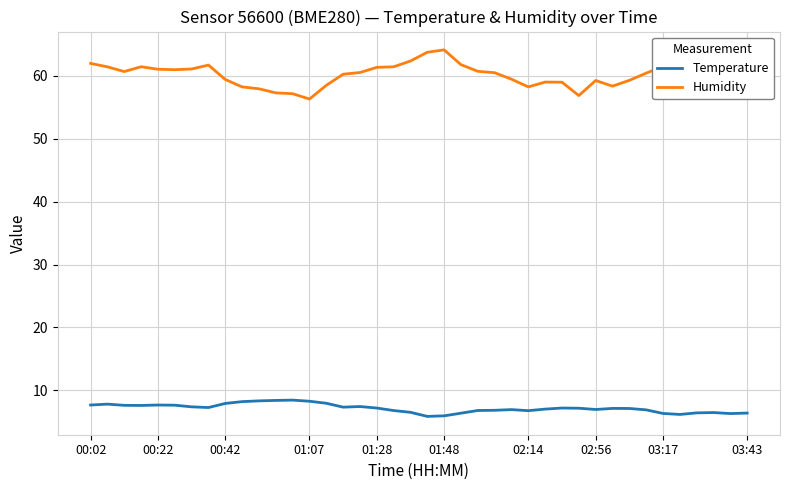

What are all the series names shown in the legend?

Temperature, Humidity